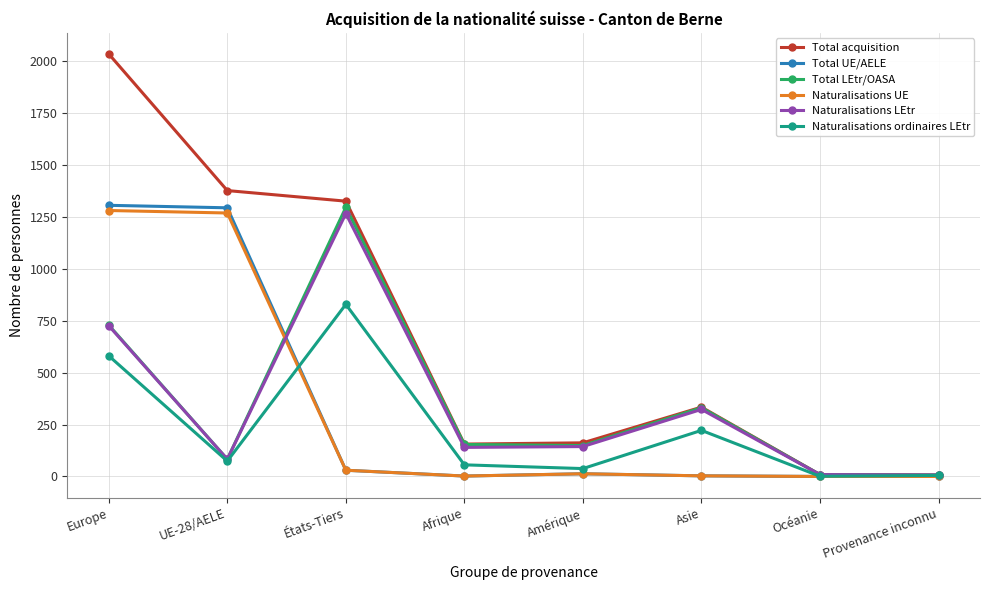

The Total acquisition series shows 253 at Afrique. True or false?

False